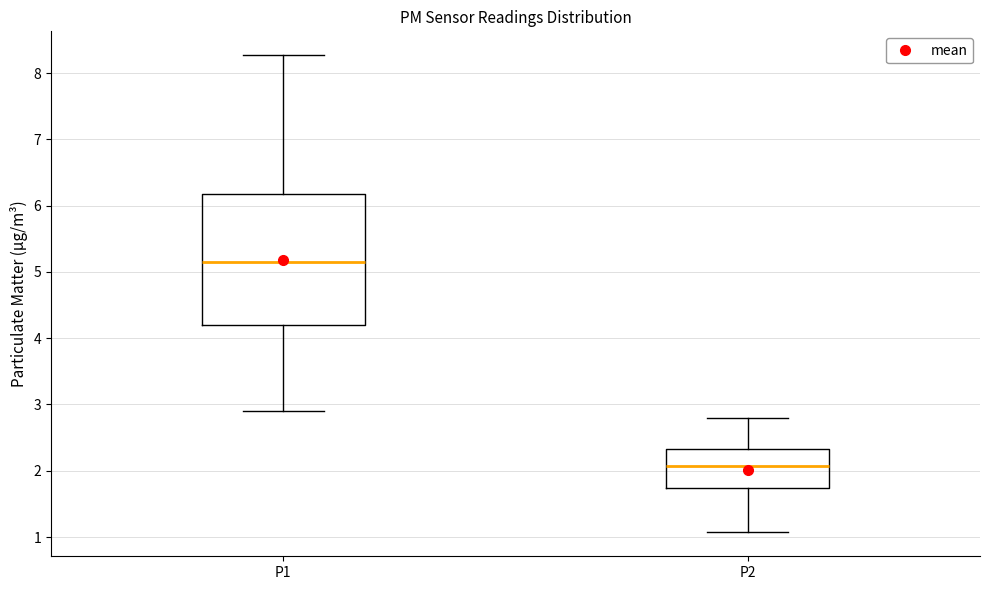

Comparing the boxes themselves (not the whiskers), which one is the tallest?

P1